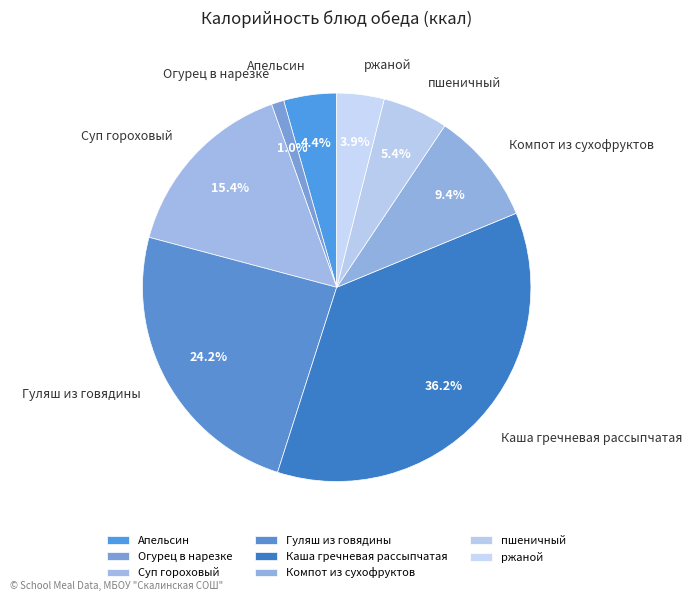

Is the sum of Огурец в нарезке and пшеничный greater than half?

No